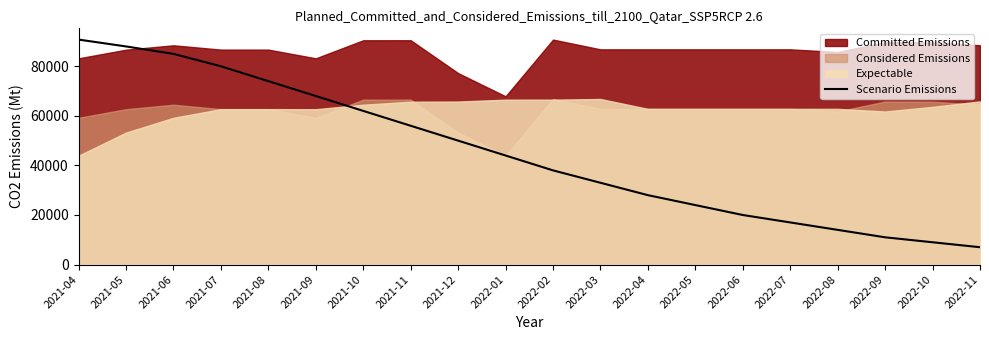

What is the label of the 6th point from the right?

2022-06